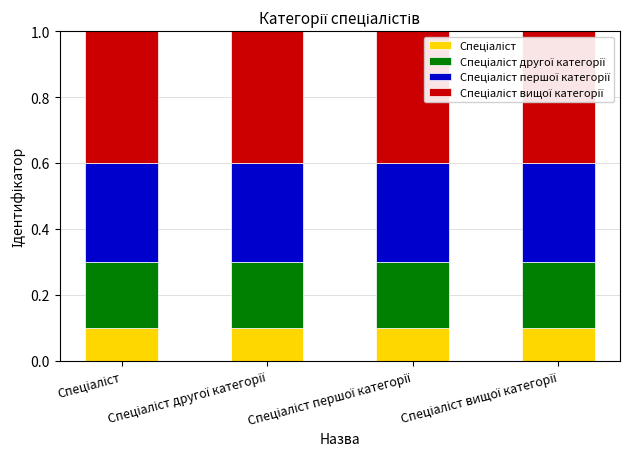

How many bars are there in total?

4